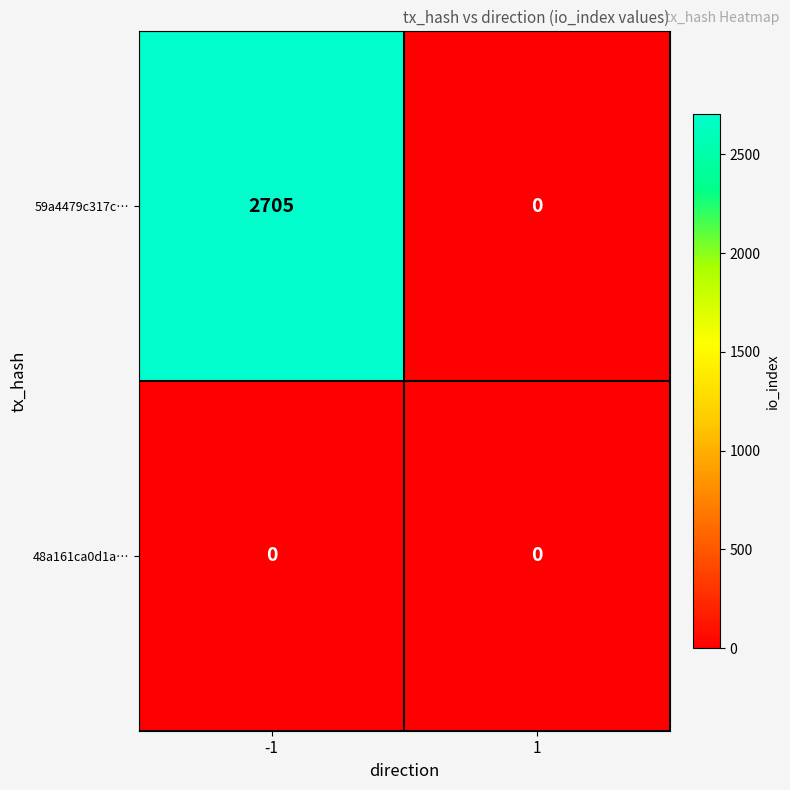

The value of 59a4479c317c… at -1 is 1339. True or false?

False